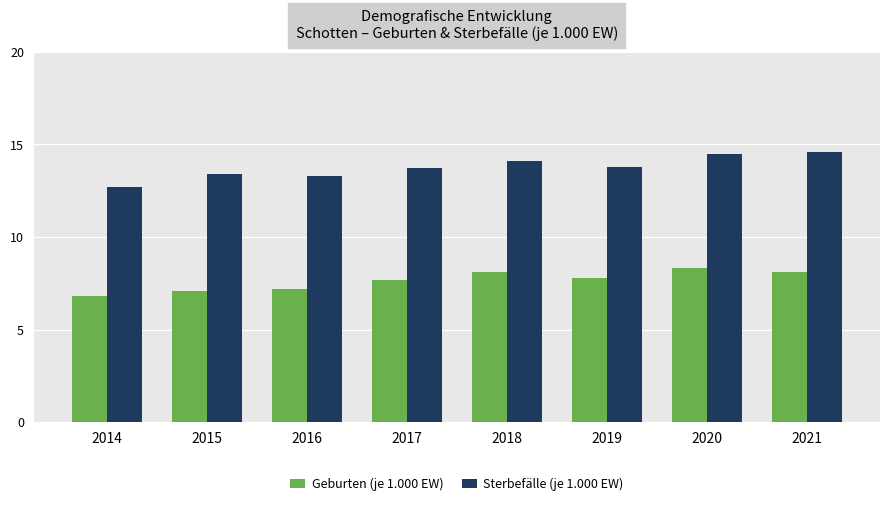

At which label does Sterbefälle (je 1.000 EW) first exceed 13?

2015